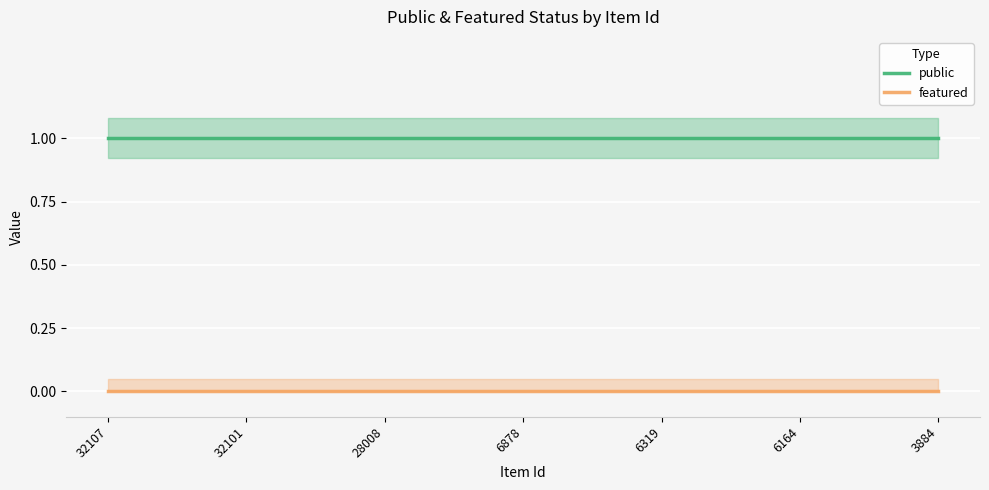

List the labels in order of public value, smallest first.

32107, 32101, 28008, 6878, 6319, 6164, 3884